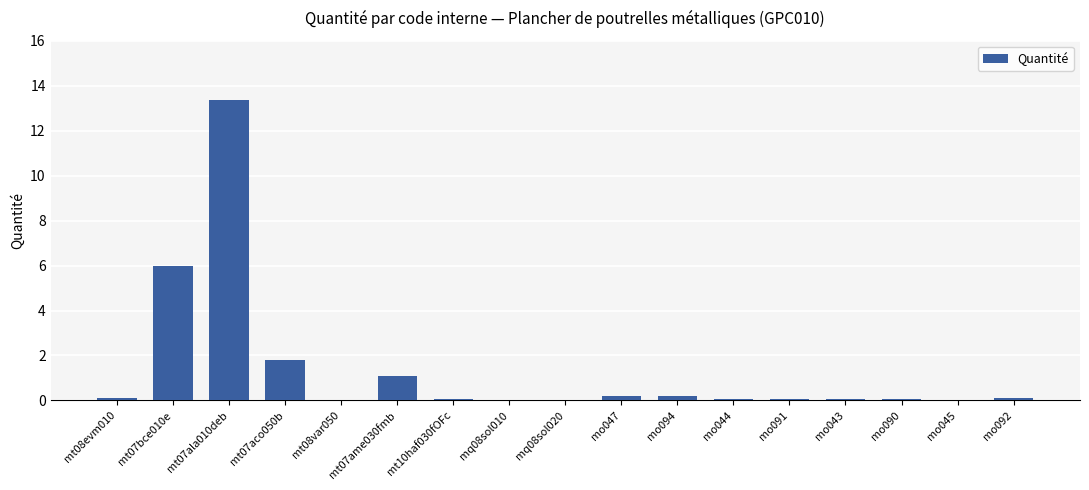

At which category does the chart reach its peak across all series?

mt07ala010deb